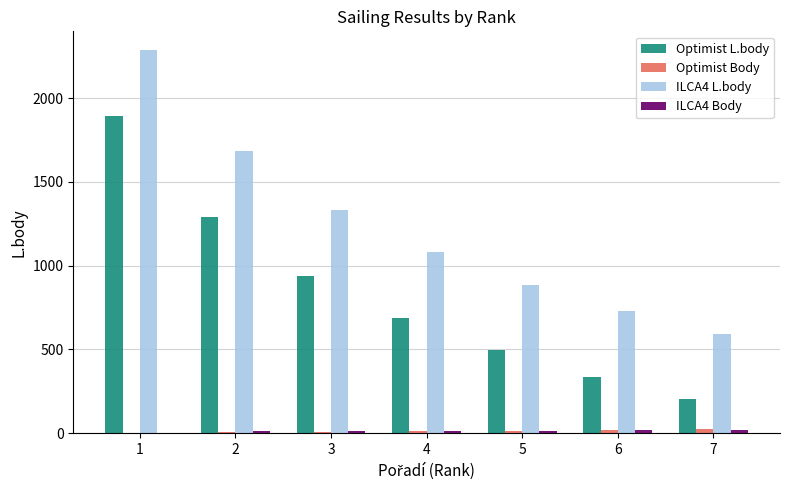

What is the sum of all Optimist Body values?

87